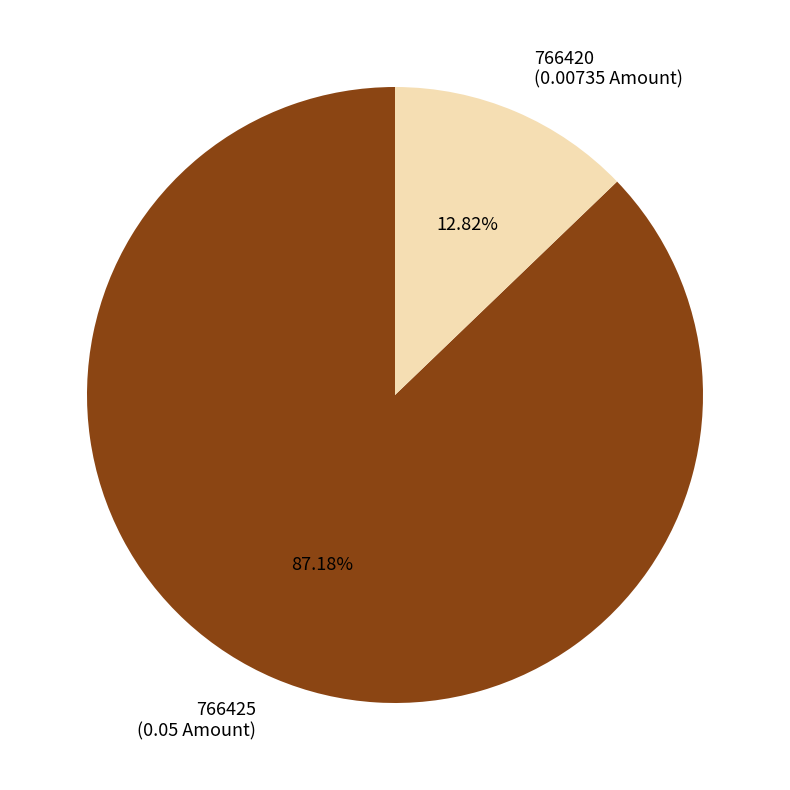

To the nearest percent, what is the difference between the 766425 and 766420 slice percentages?

74%